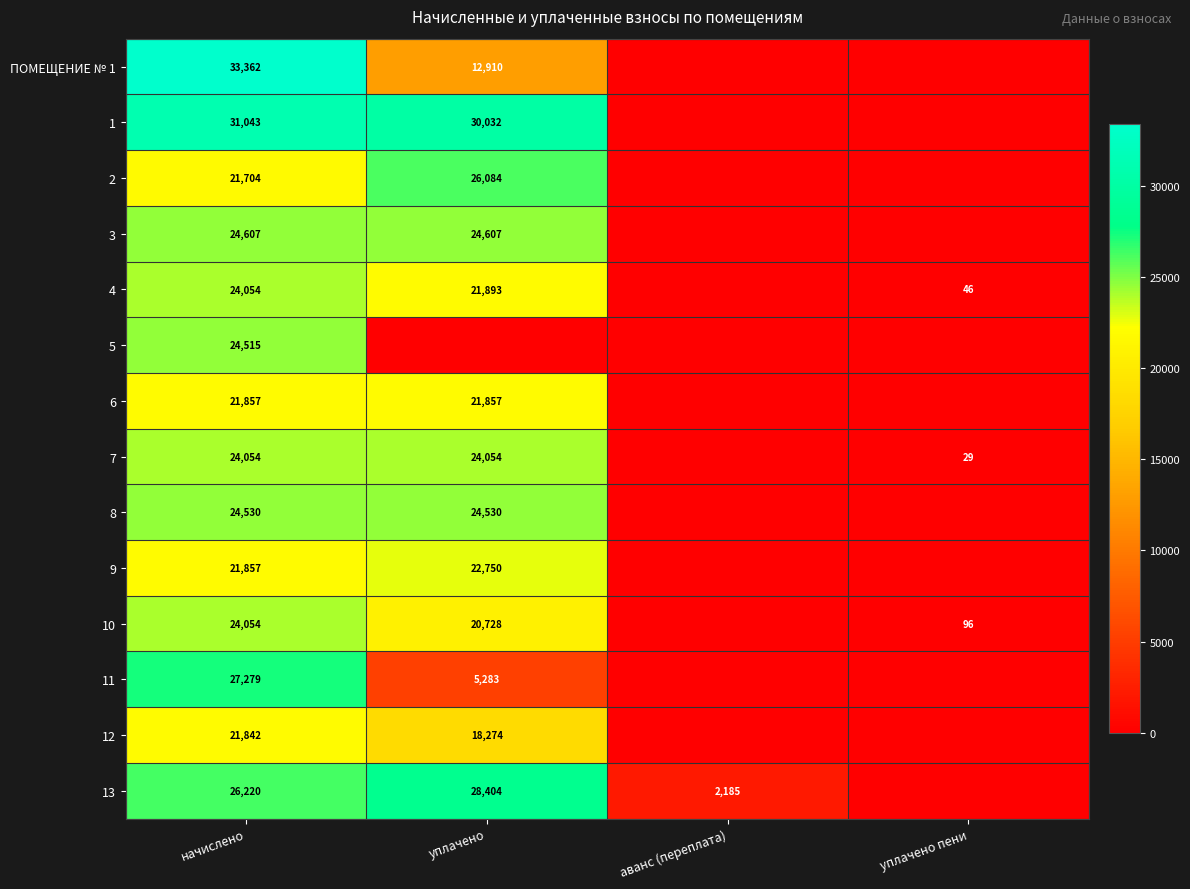

The value of 10 at начислено is 24054. True or false?

True